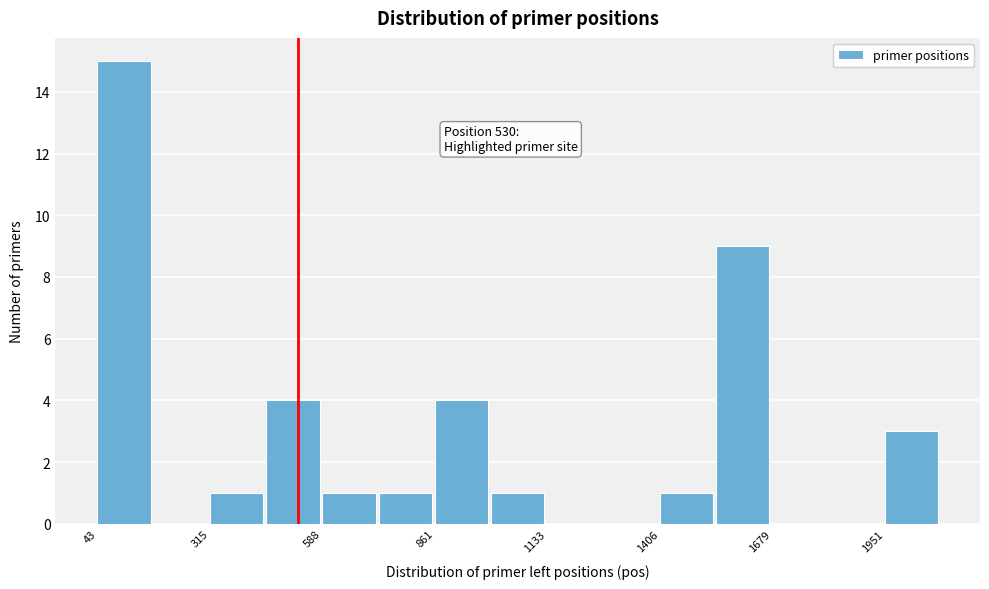

Read against the x-axis, roughly where is the centre of the tallest bar?

100